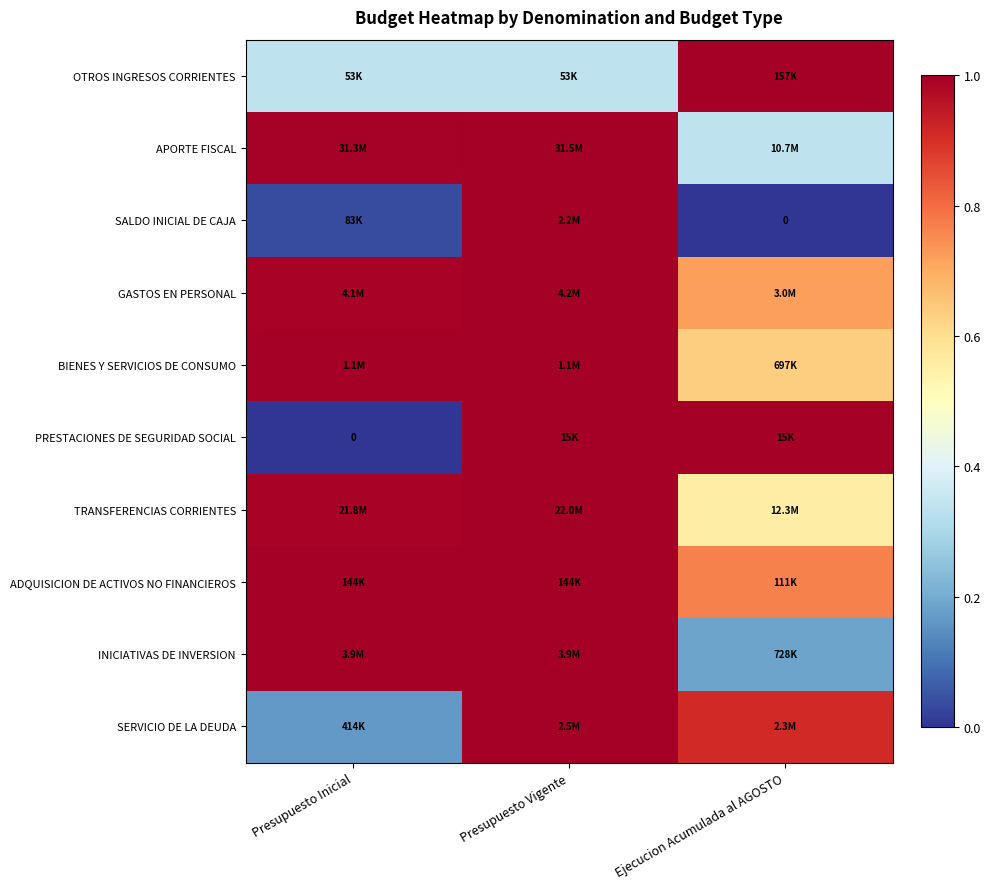

Where is PRESTACIONES DE SEGURIDAD SOCIAL nearest to the value 0?

Presupuesto Inicial